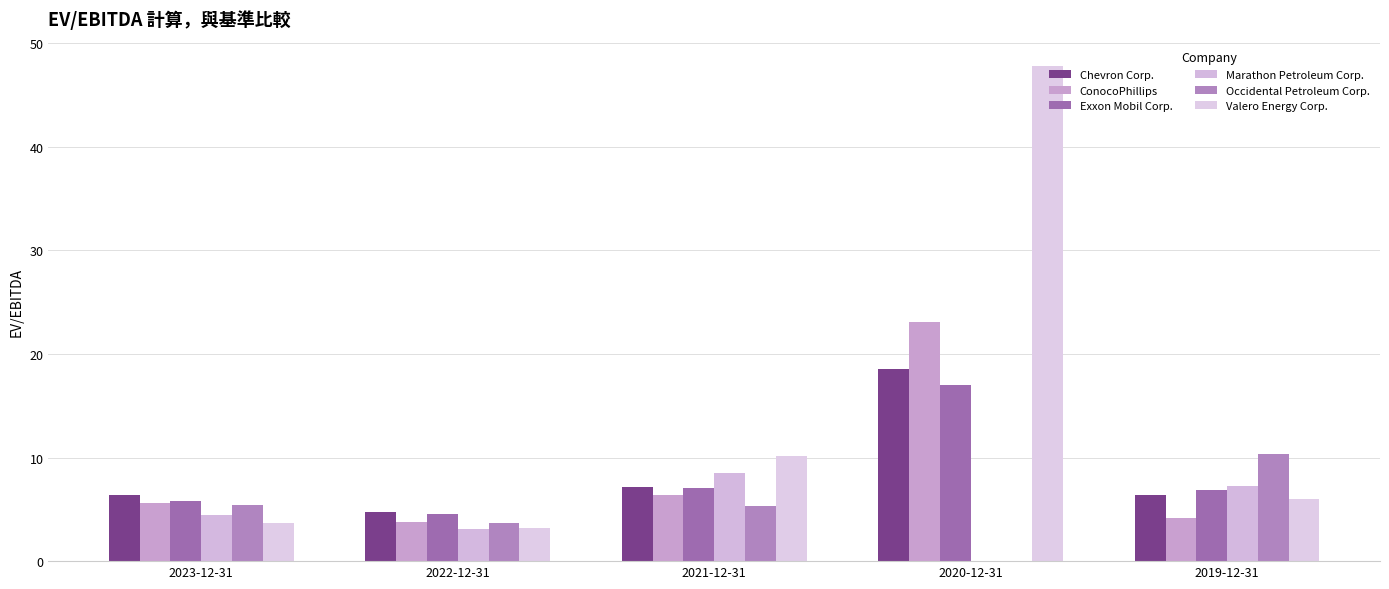

Is it true that Marathon Petroleum Corp. equals 7.2 at 2019-12-31?

True